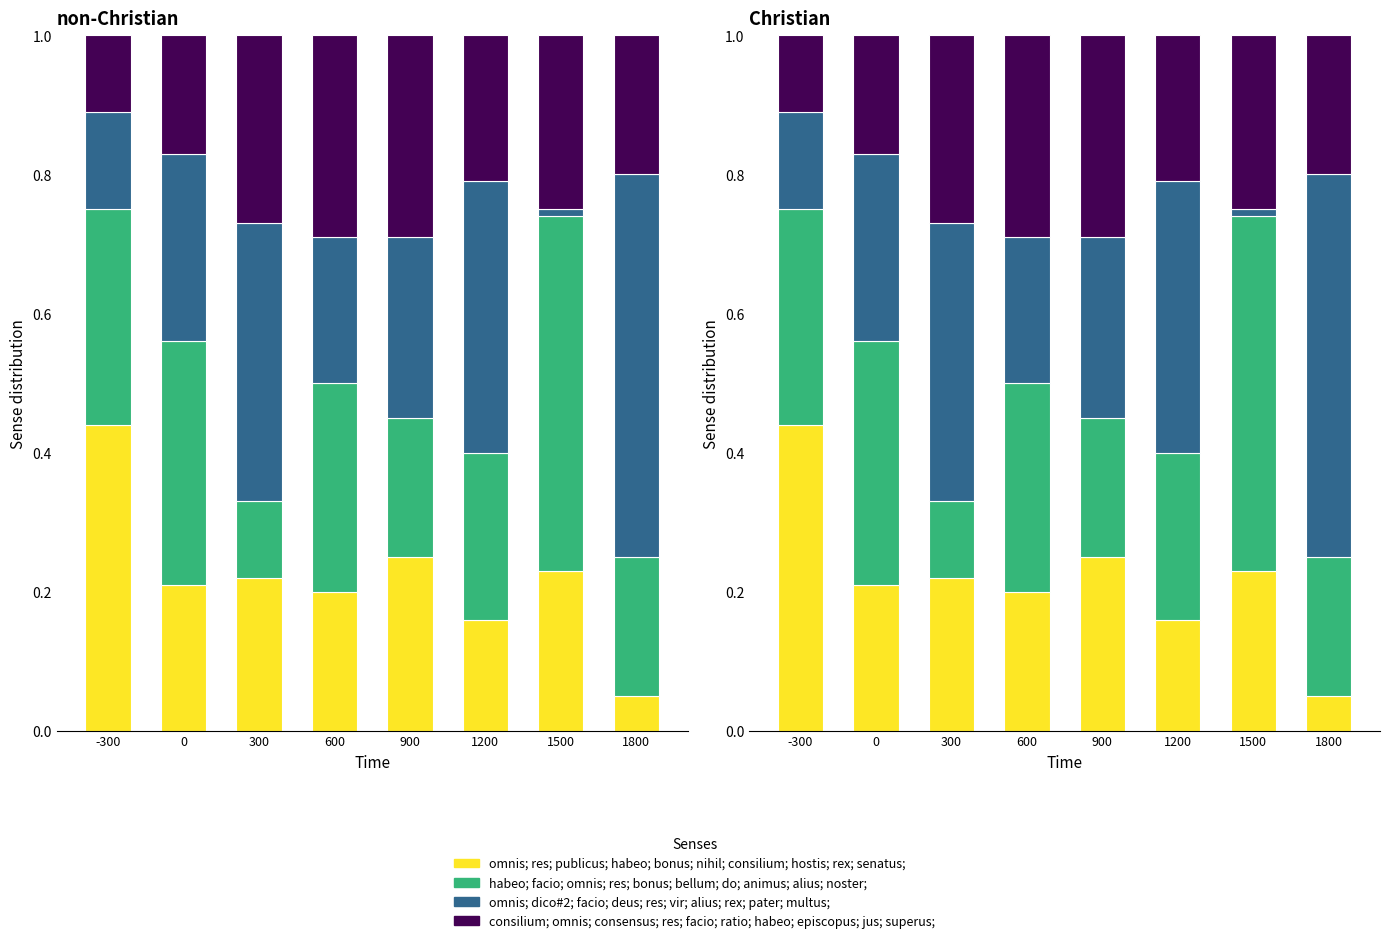

What is the sum of all habeo; facio; omnis; res; bonus; bellum; do; animus; alius; noster; values?

2.2